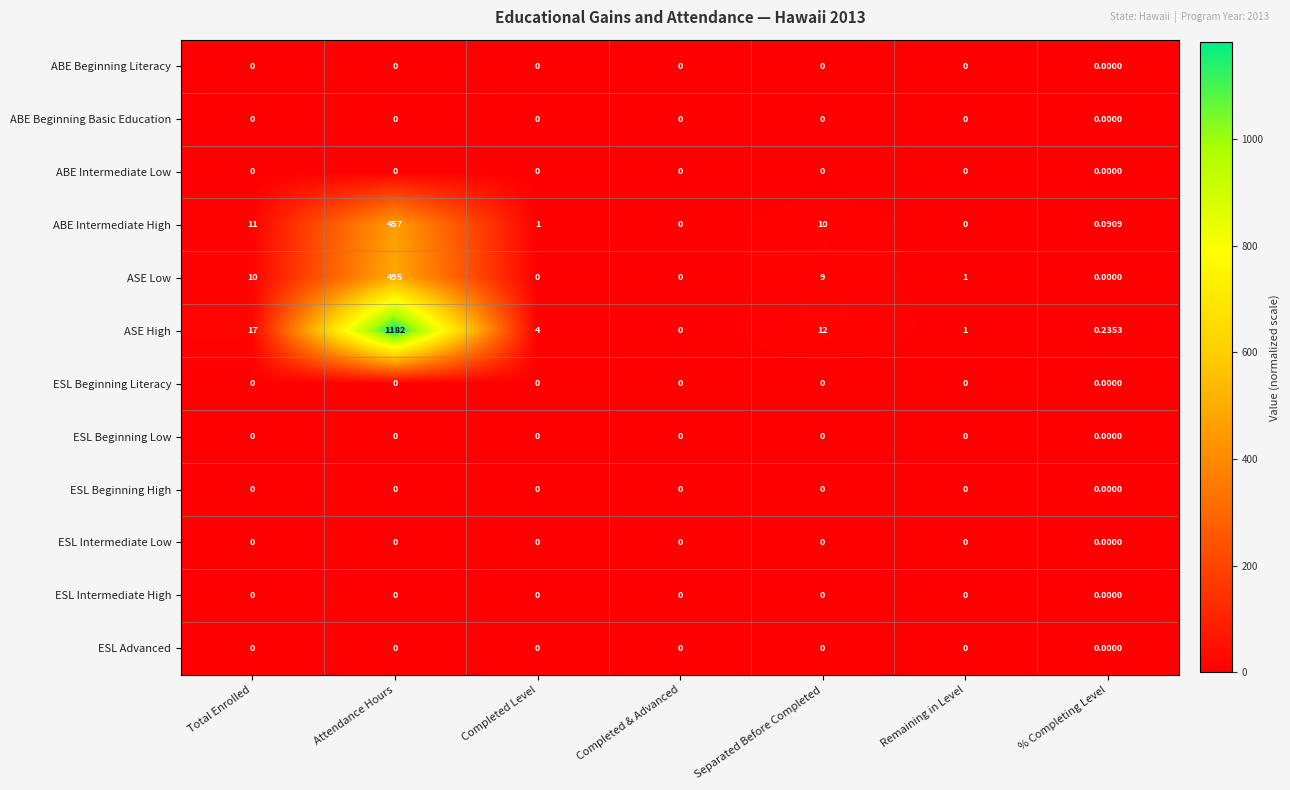

At which category is the sum across all series the highest?

Attendance Hours